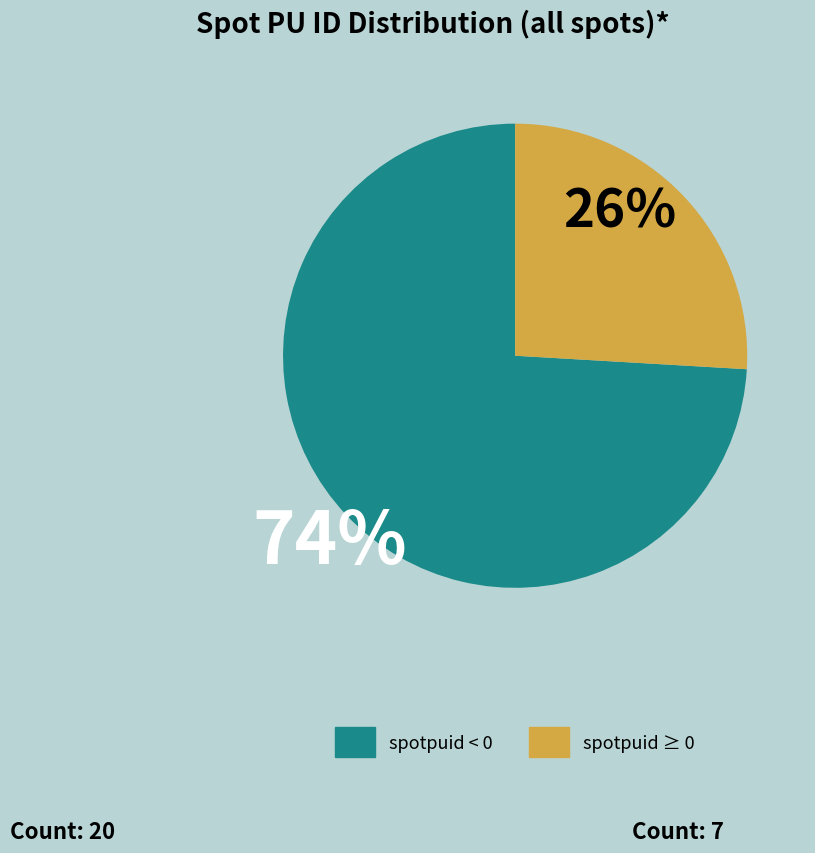

Is there a majority slice in this chart?

Yes